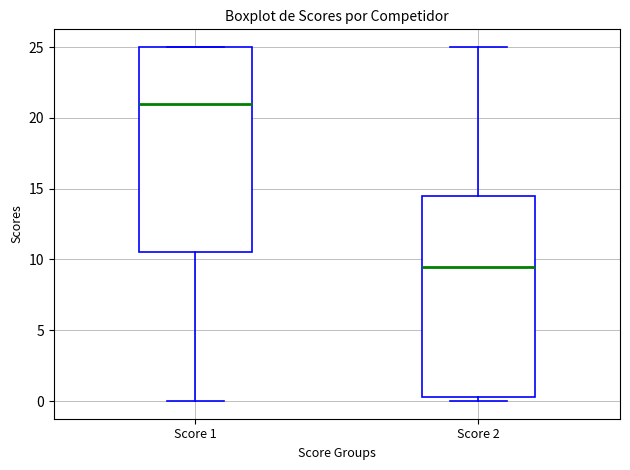

Where does the median line of the box for Score 2 sit on the y-axis? The values are not printed on the chart, so give them approximately, as read against the axis.

9.5